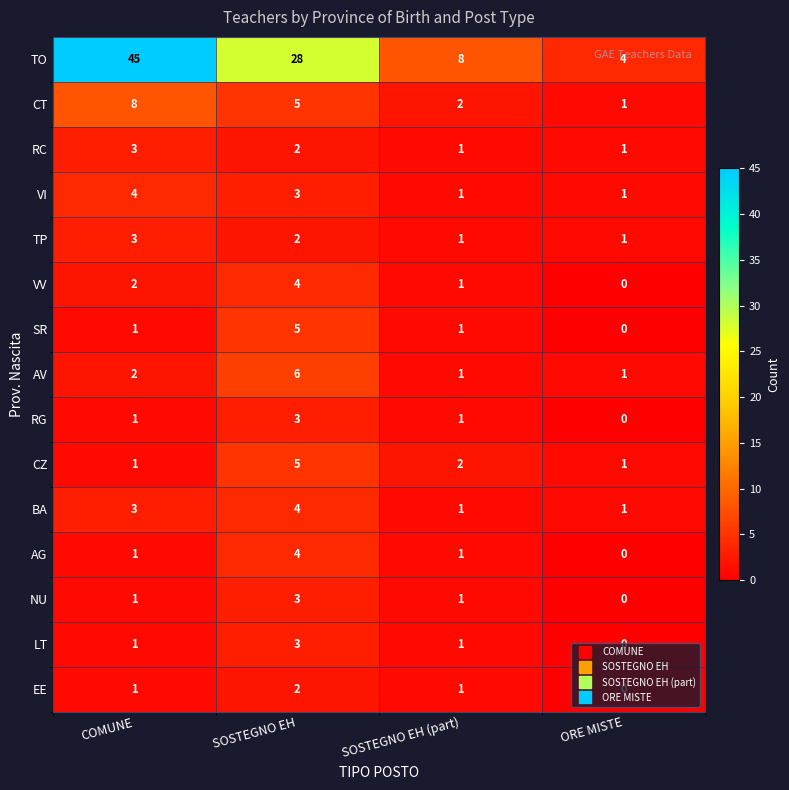

True or false: SR has a value of 0 at ORE MISTE.

True